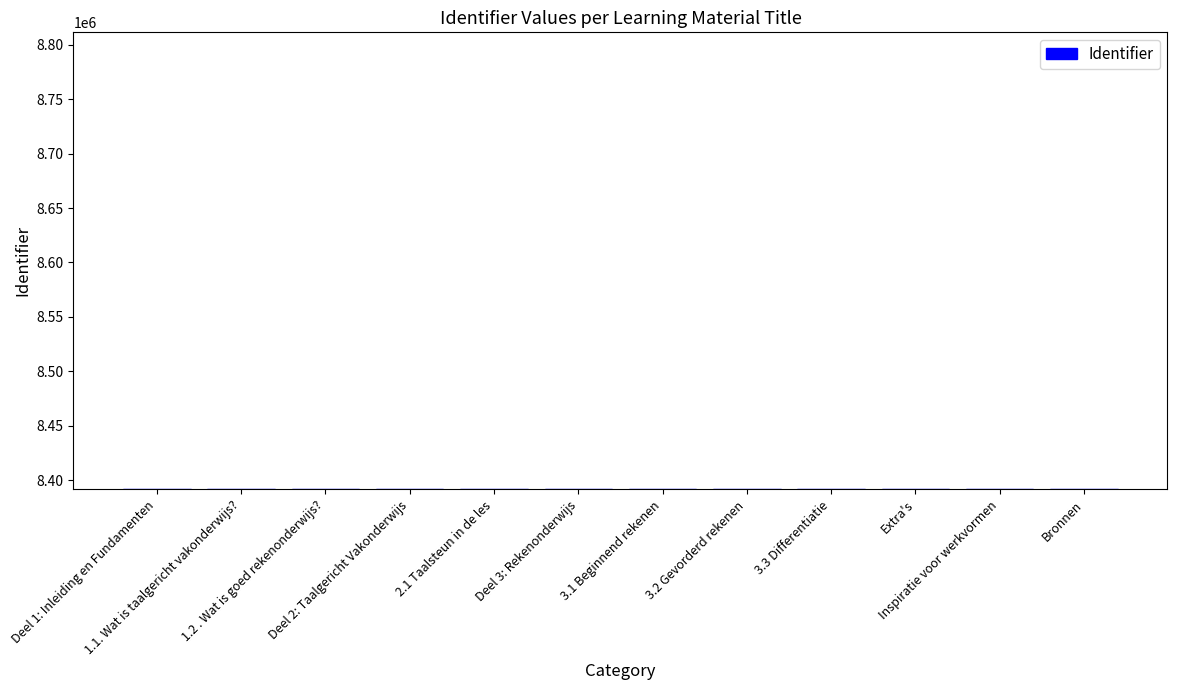

What is the approximate value at Deel 3: Rekenonderwijs, to the nearest 5?

8391700